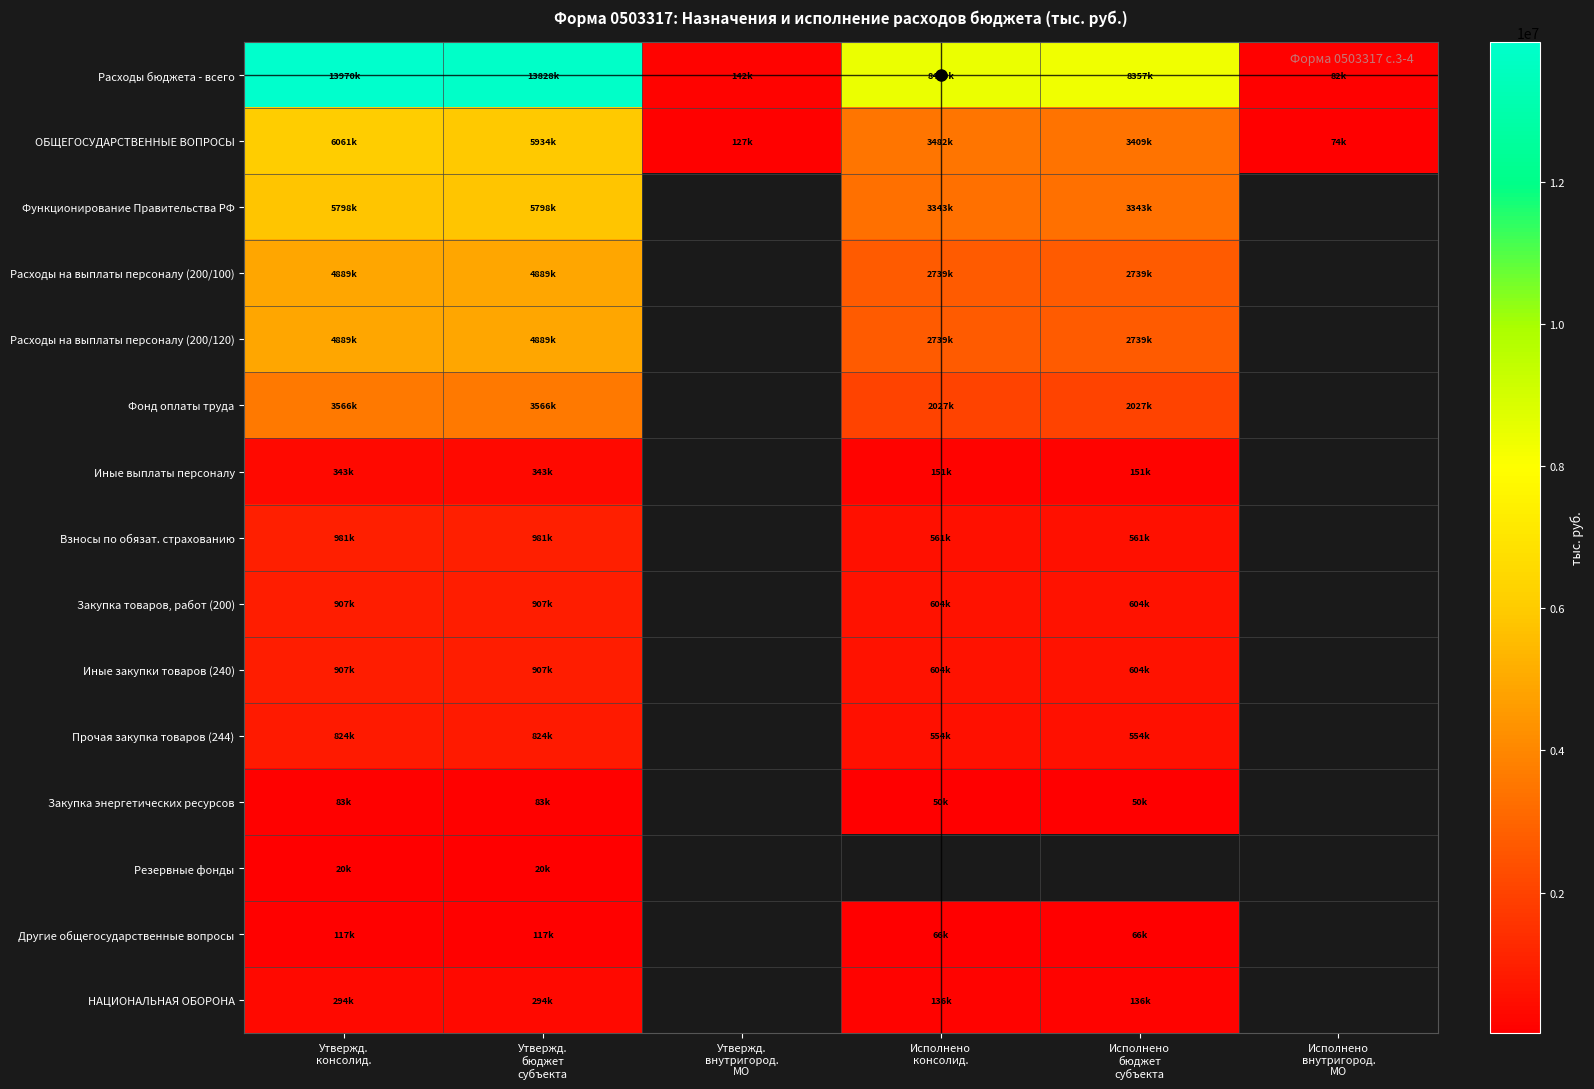

What is the spread (max minus min) of values at Утвержд.
внутригород.
МО?

14900.0